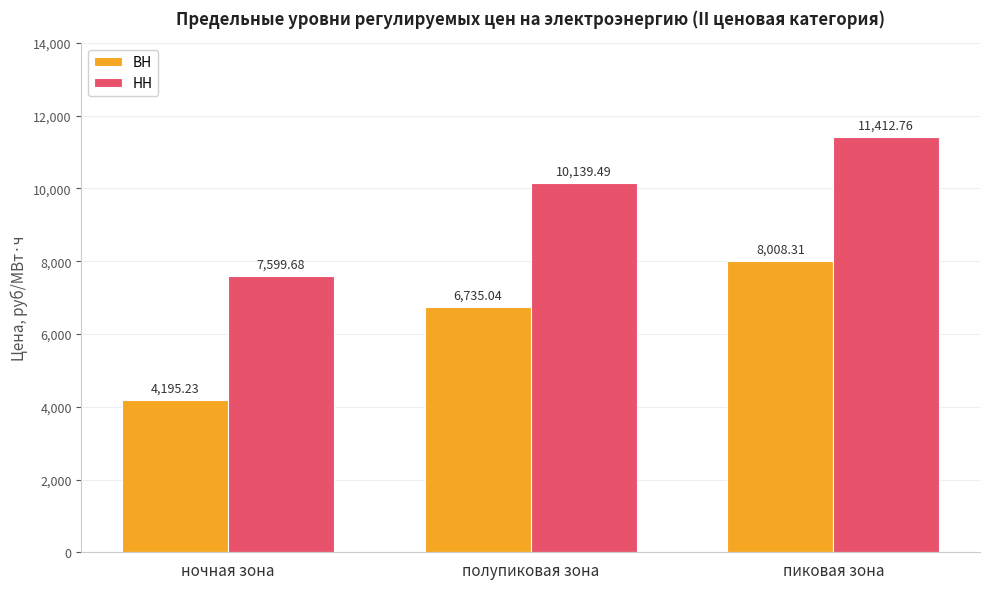

What is the average value of the НН series?

9717.3